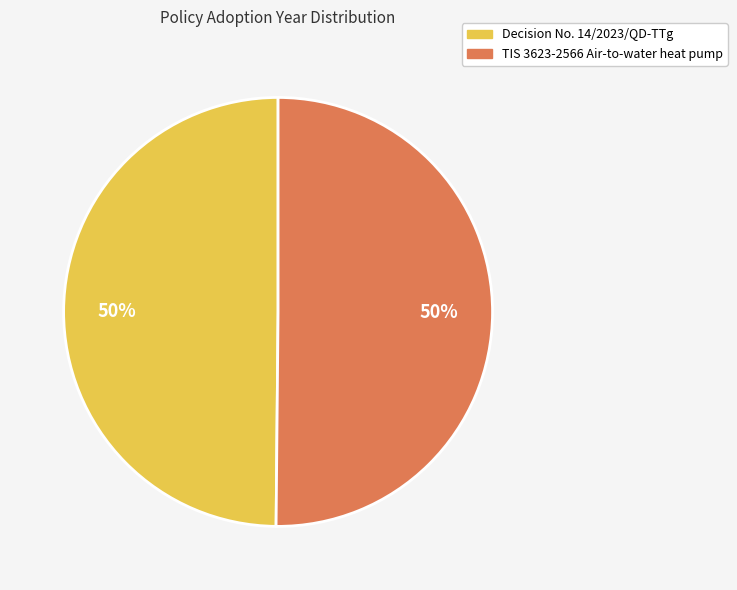

Approximately how many times larger is the value at Decision No. 14/2023/QD-TTg compared to TIS 3623-2566 Air-to-water heat pump?

1.0